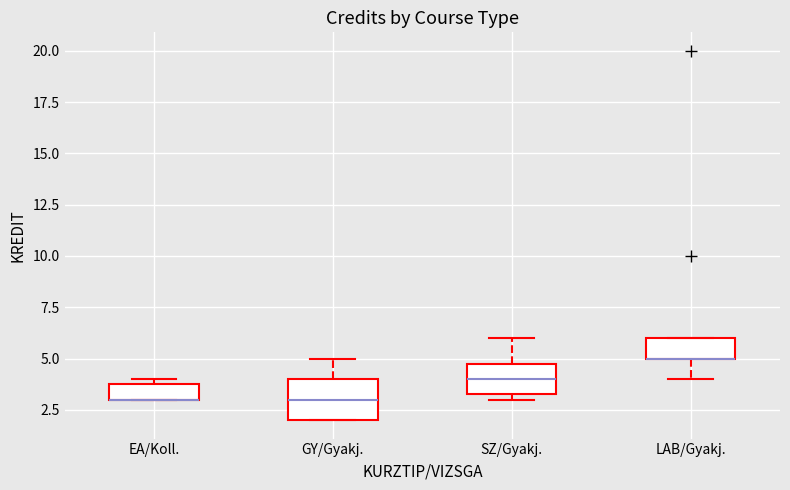

Reading left to right, transcribe this box plot: for each box, give where its median line is, the range the box spans, and where its two whiskers end, as read against the y-axis. The values are not printed on the chart, so give them approximately, as read against the axis.

EA/Koll.: median 3.0 (drawn on the box's lower edge), box 3.0 to 4.0, whiskers 3.0 to 4.0 (just above the box's upper edge)
GY/Gyakj.: median 3.0, box 2.0 to 4.0, whiskers 2.0 to 5.0
SZ/Gyakj.: median 4.0, box 3.5 to 5.0, whiskers 3.0 to 6.0
LAB/Gyakj.: median 5.0 (drawn on the box's lower edge), box 5.0 to 6.0, whiskers 4.0 to 6.0